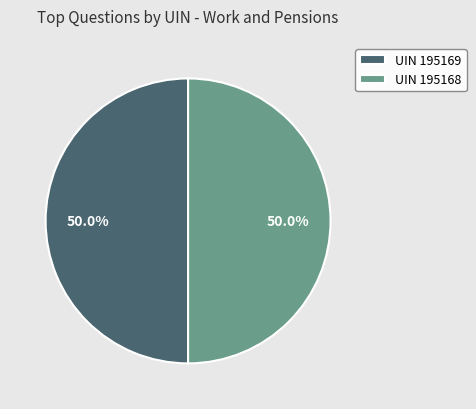

How much of the chart is everything except UIN 195168?

50.0%